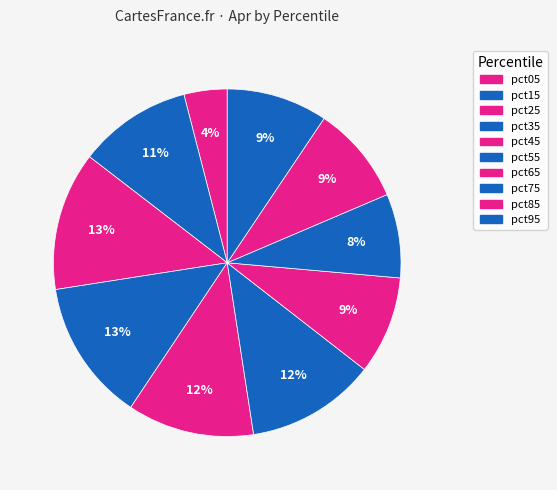

Is it true that pct85 is 9% of the pie?

True